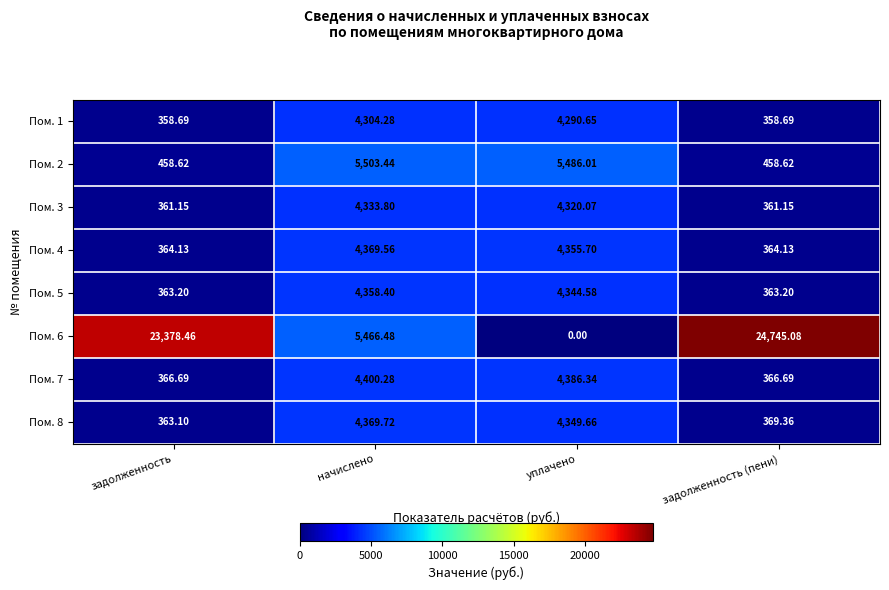

List the labels in order of Пом. 6 value, smallest first.

уплачено, начислено, задолженность, задолженность (пени)